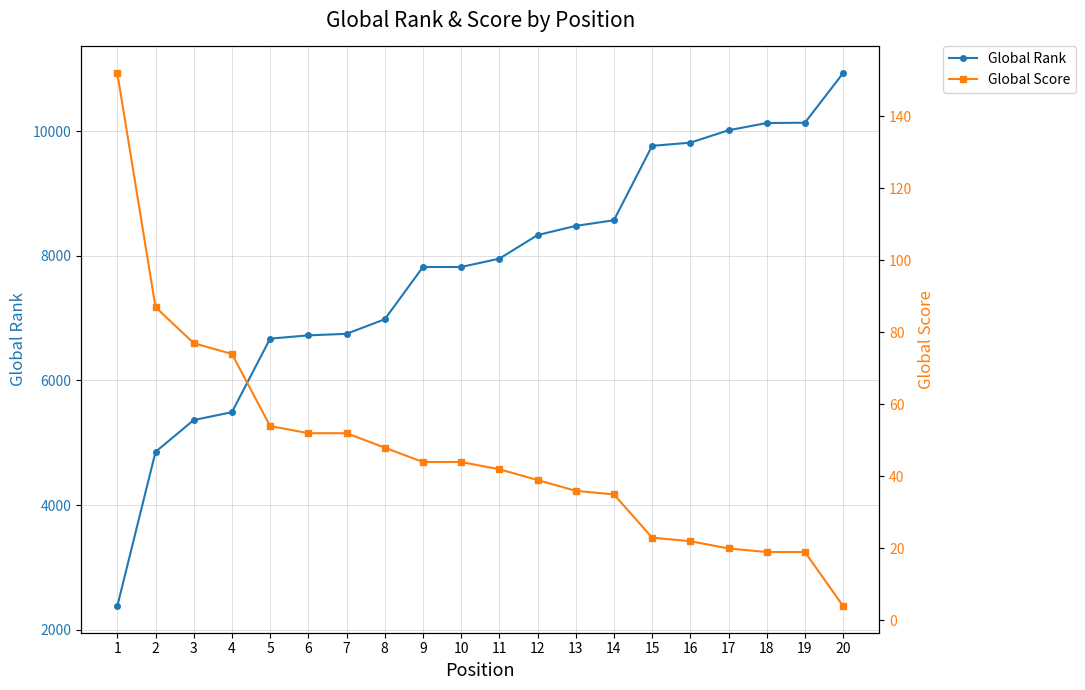

Which series changed the most between 4 and 20?

Global Rank